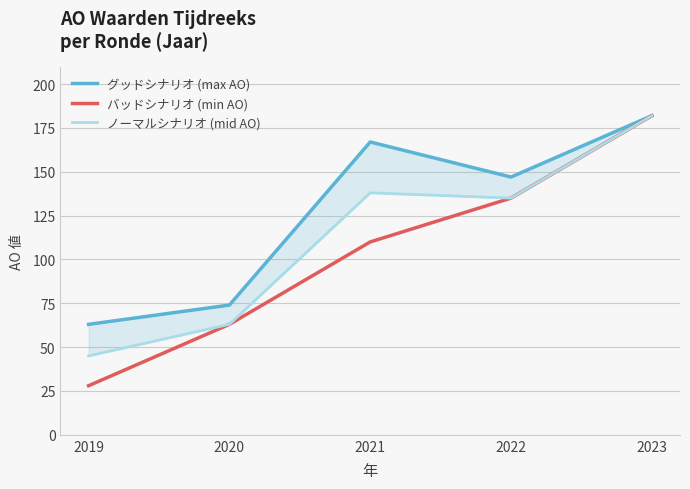

How many data points in バッドシナリオ (min AO) are less than 110?

2